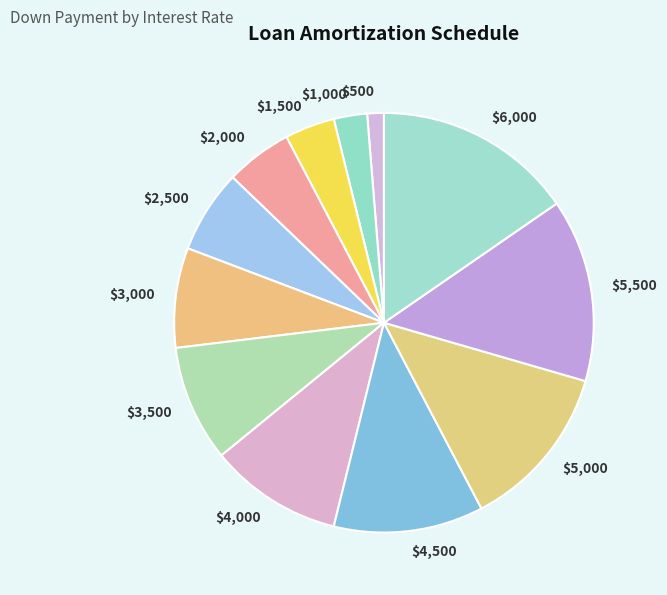

Is there any slice that represents more than half of the pie?

No